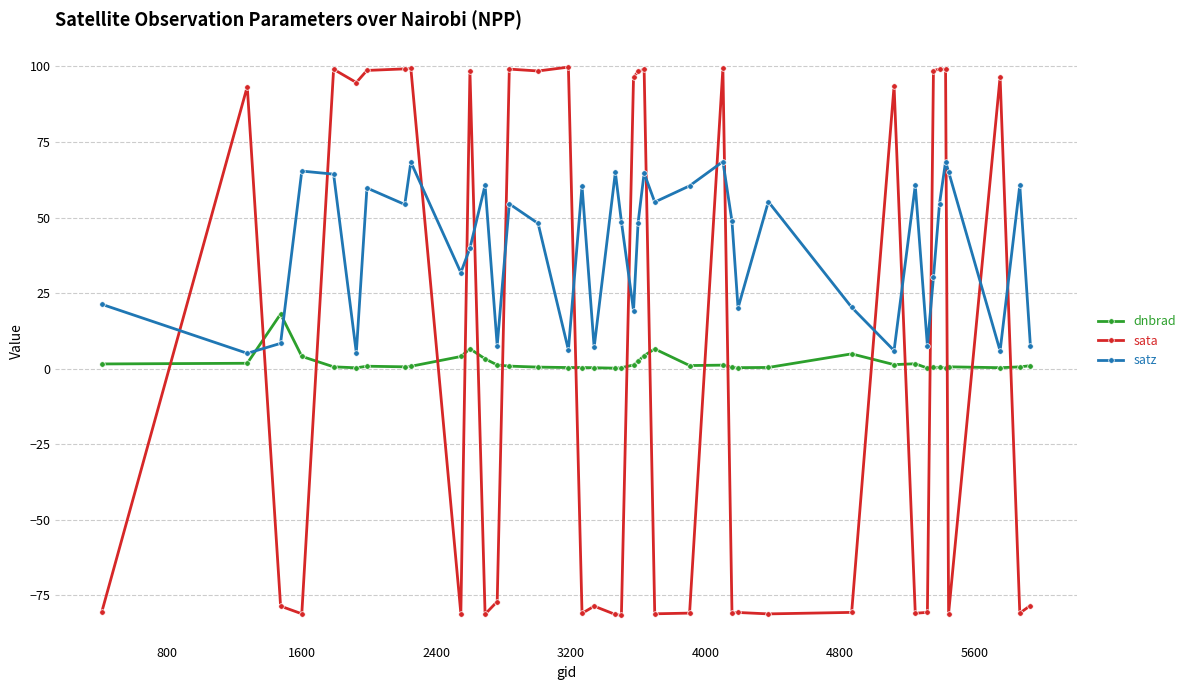

Which series has the widest spread of values?

sata